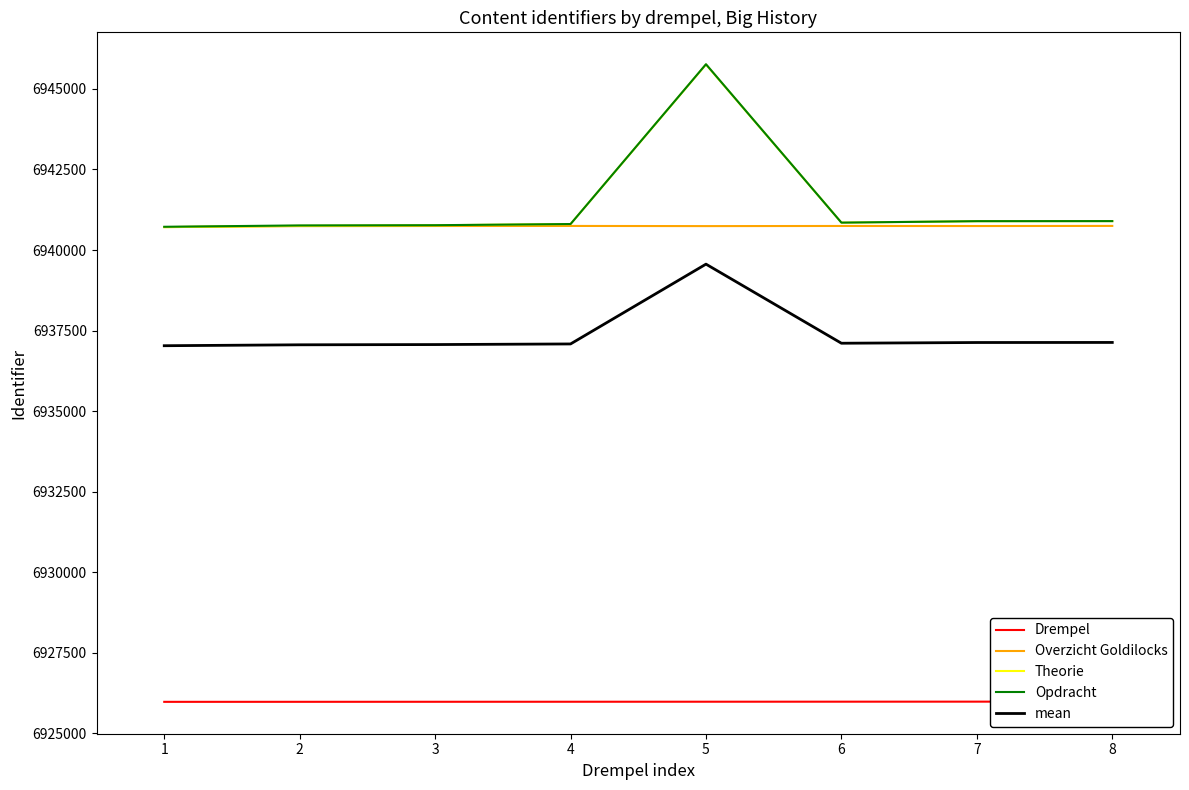

What is the total value across all series at 7?

34685650.0